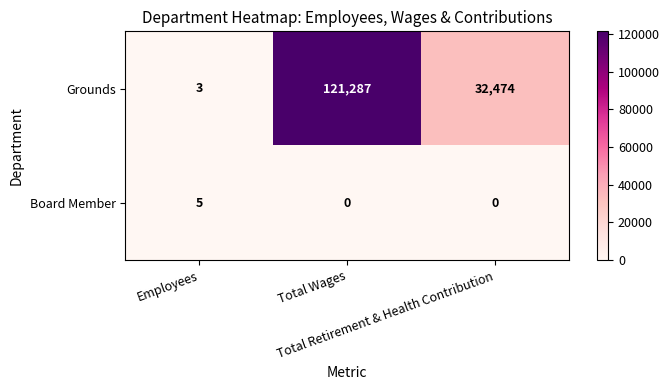

What is the sum of all Board Member values?

5